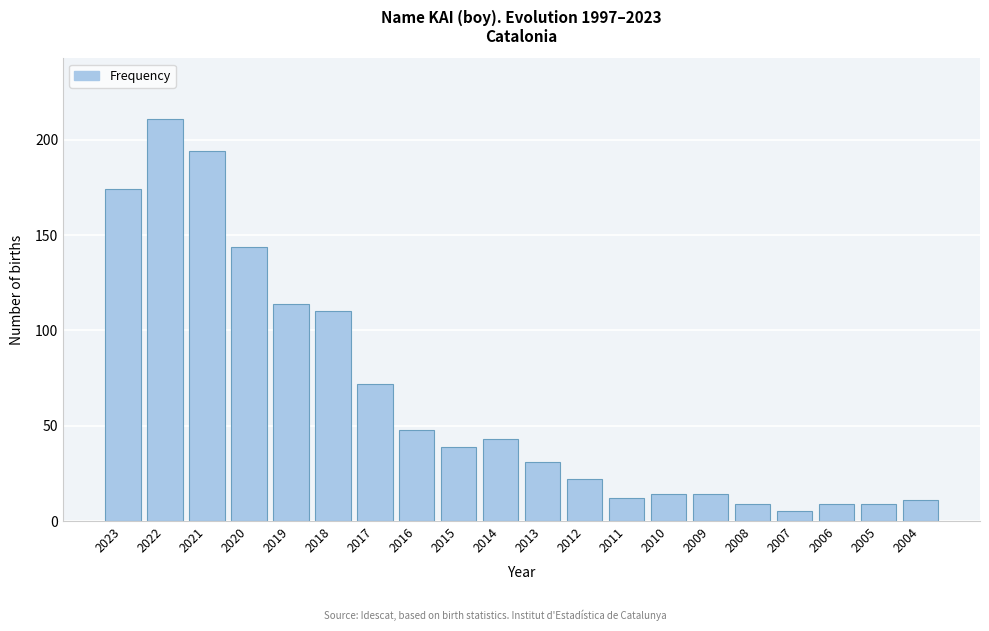

Reading right to left, extract all data points from this chart.

11	9	9	5	9	14	14	12	22	31	43	39	48	72	110	114	144	194	211	174